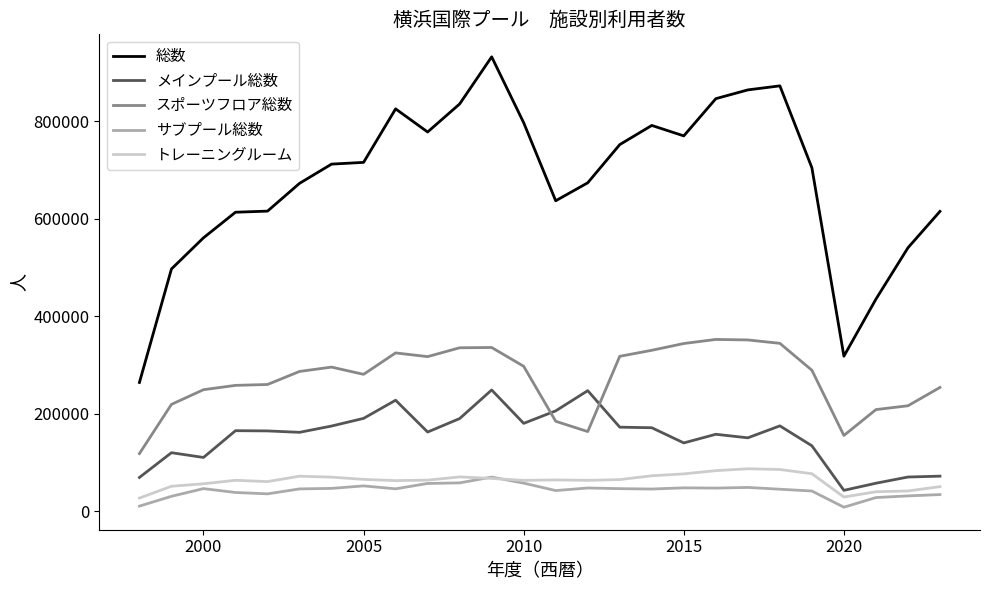

True or false: トレーニングルーム and 総数 intersect in this chart.

False